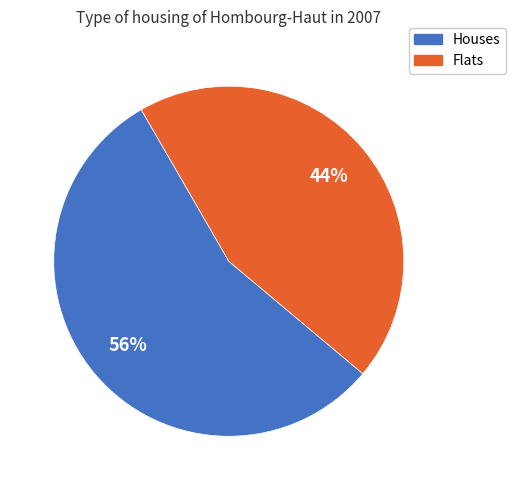

Does any single category account for the majority?

Yes